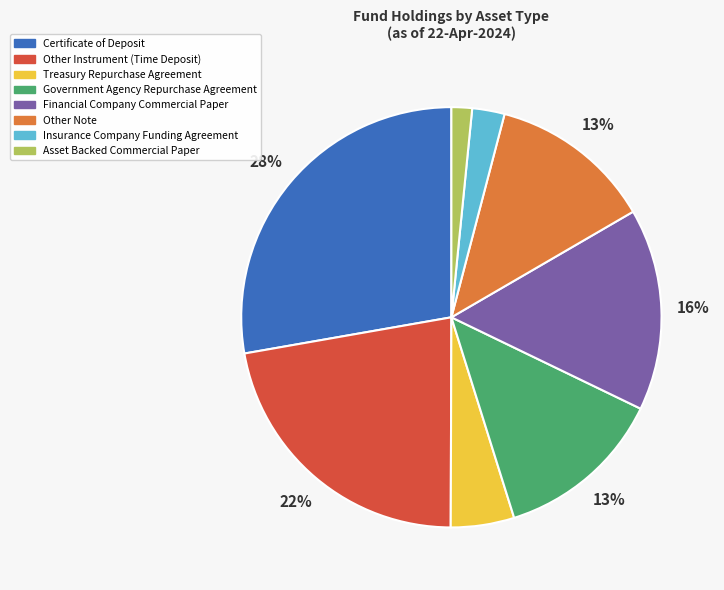

Does any single category account for the majority?

No